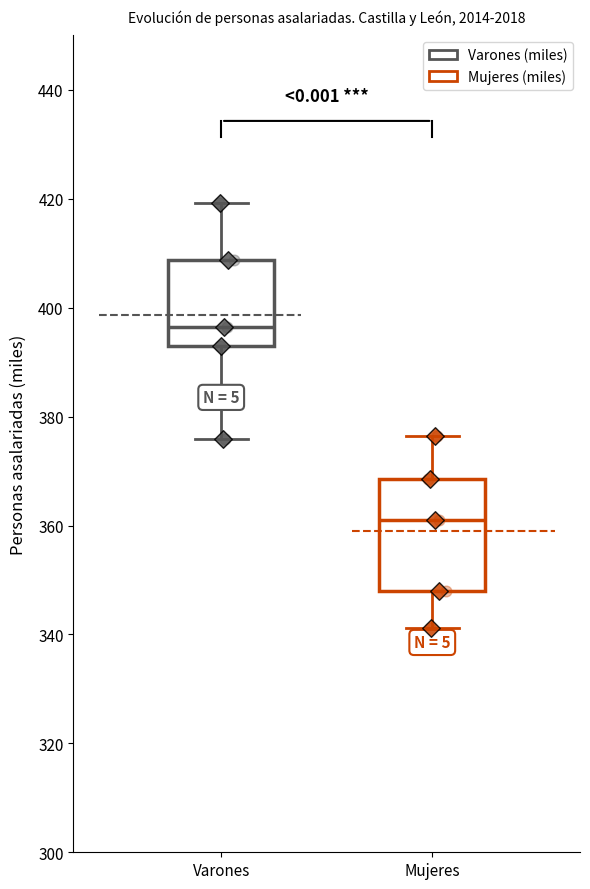

Comparing the boxes themselves (not the whiskers), which one is the tallest?

Mujeres